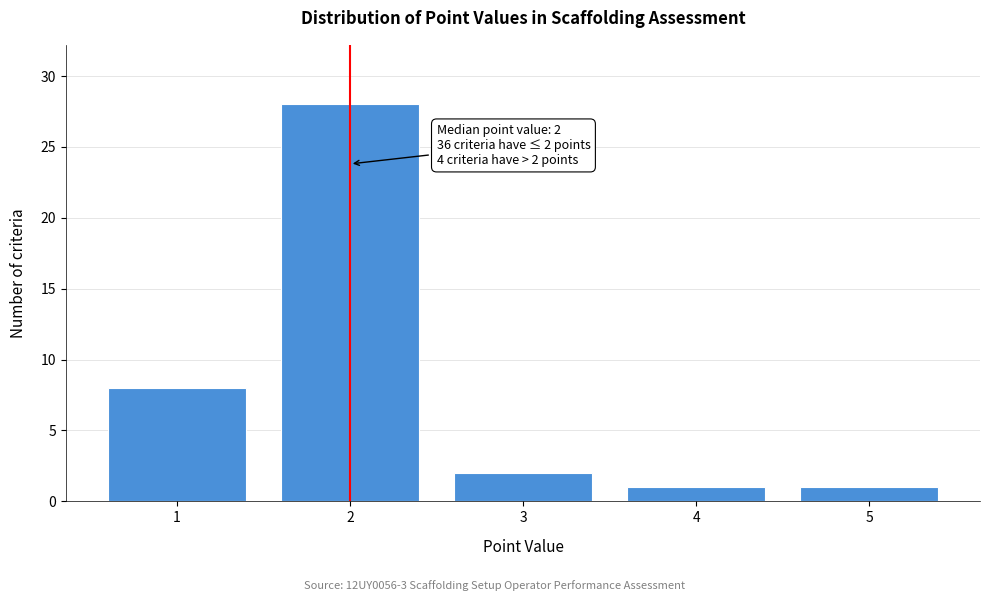

Reading left to right, extract all data points from this chart.

1=8	2=28	3=2	4=1	5=1